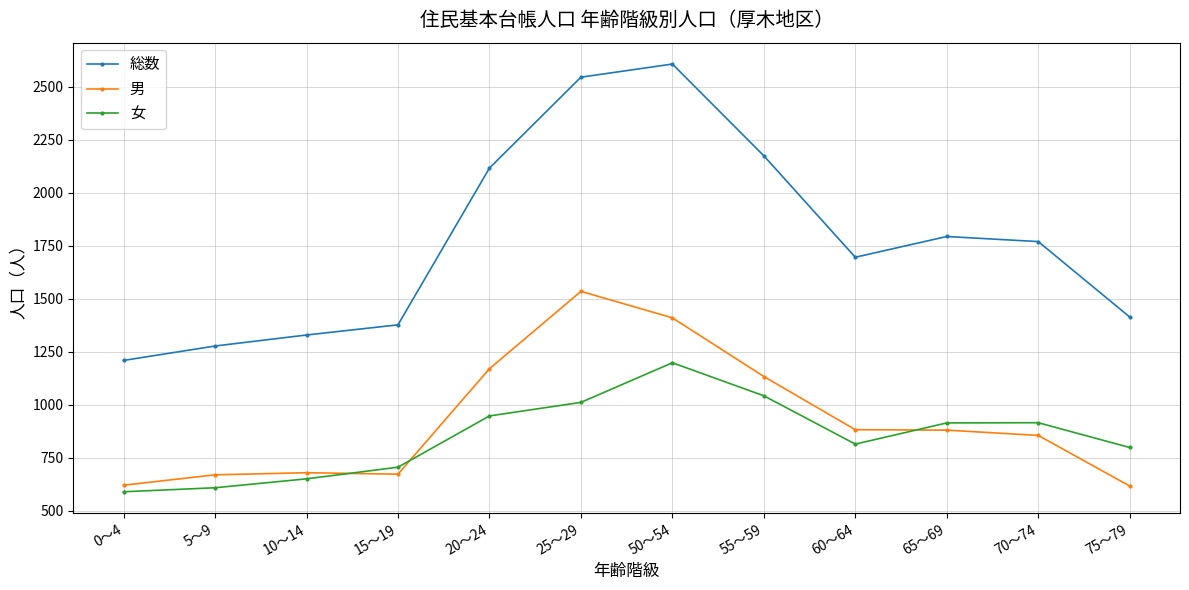

What is the difference between the maximum and second lowest values in the 女 series?

590